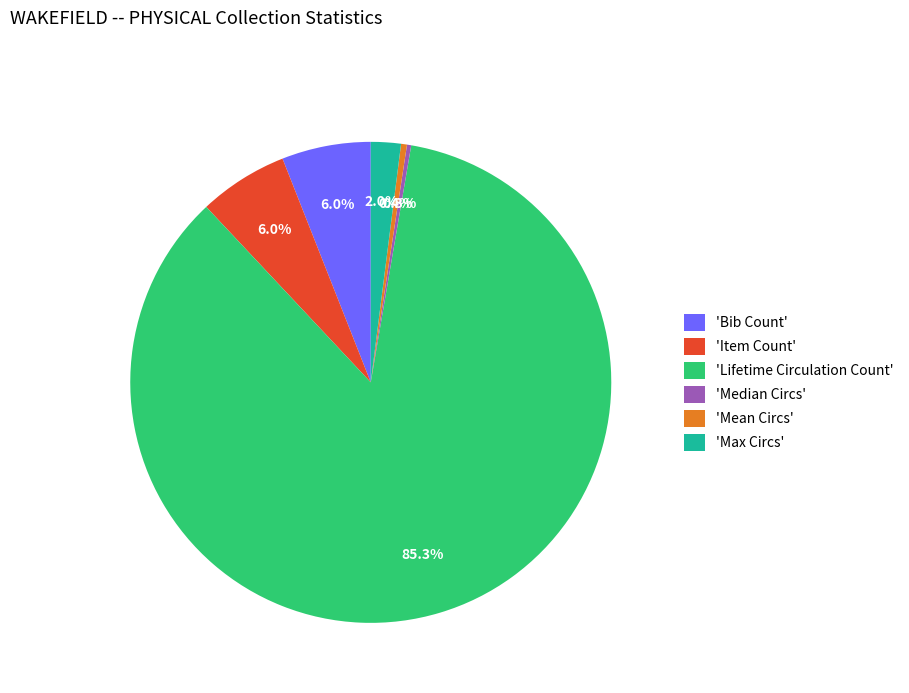

Which category has the biggest portion of the pie?

'Lifetime Circulation Count'